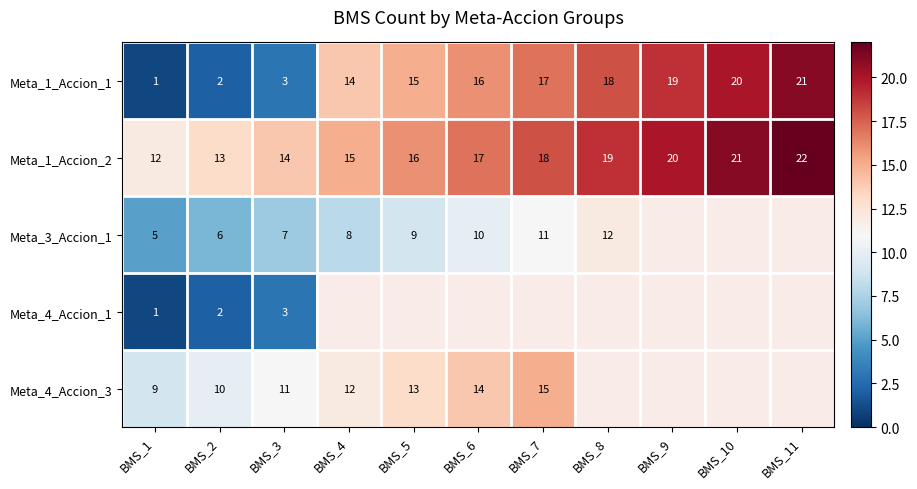

Is it true that Meta_1_Accion_2 equals 10.0 at BMS_11?

False